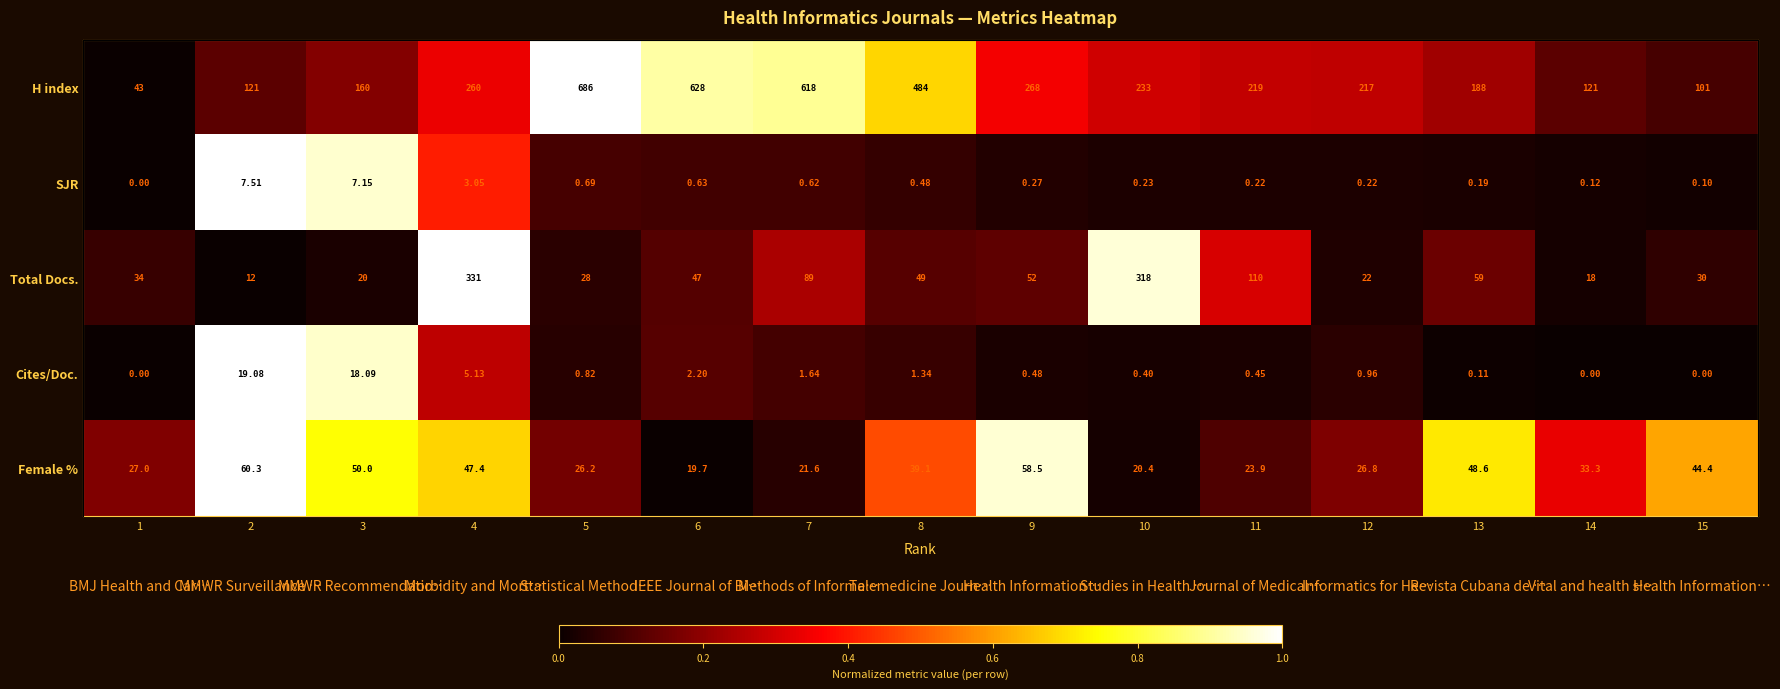

Which series has the widest spread of values?

H index